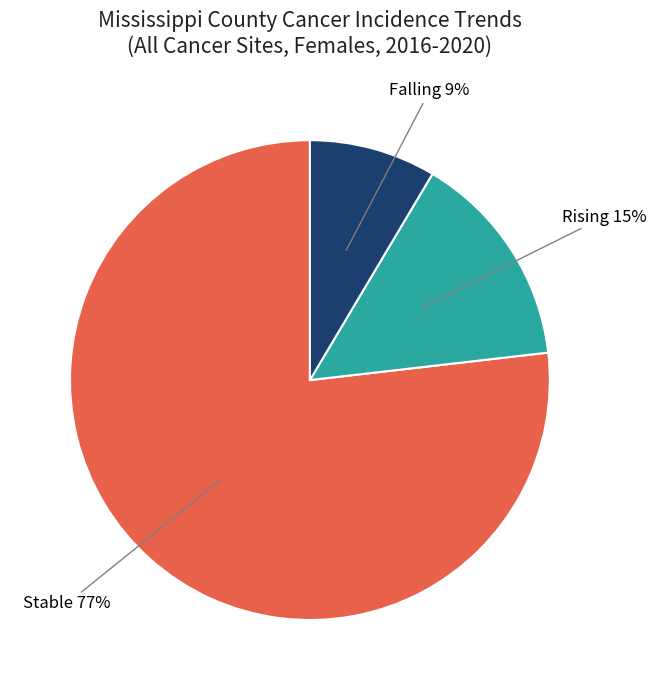

Which category accounts for the majority?

Stable